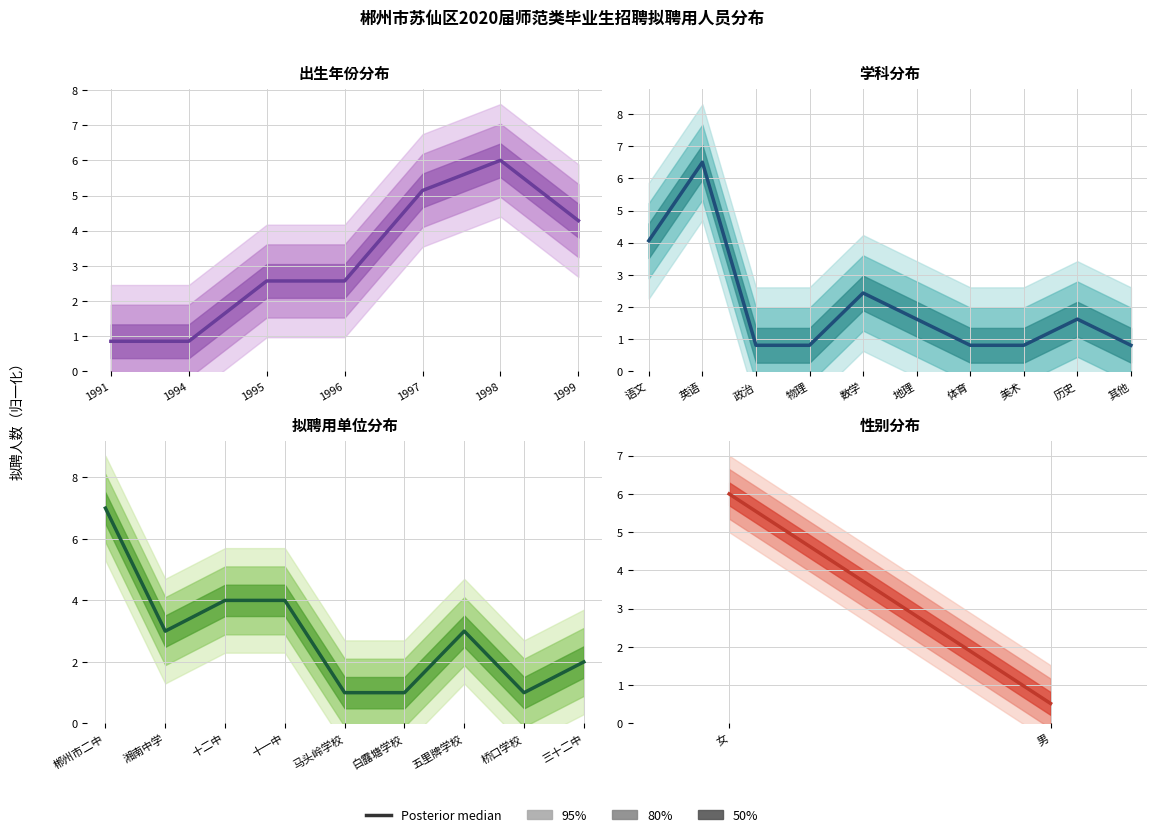

Between 男 and 女, which is larger?

女